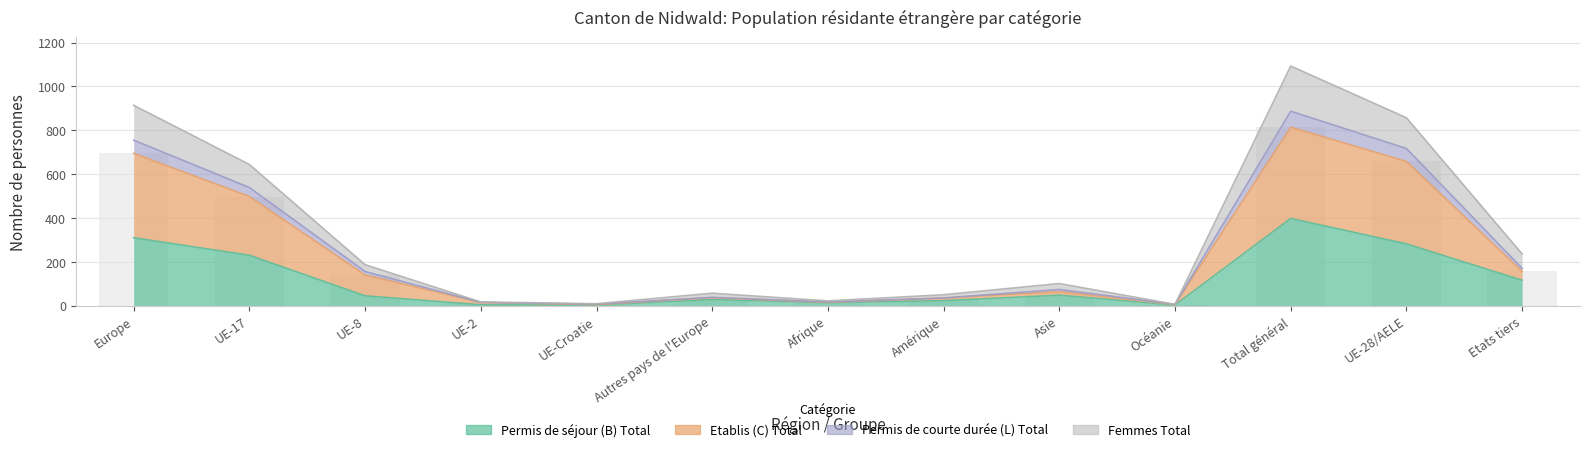

At which label does Permis de séjour (B) Total reach its minimum?

UE-Croatie